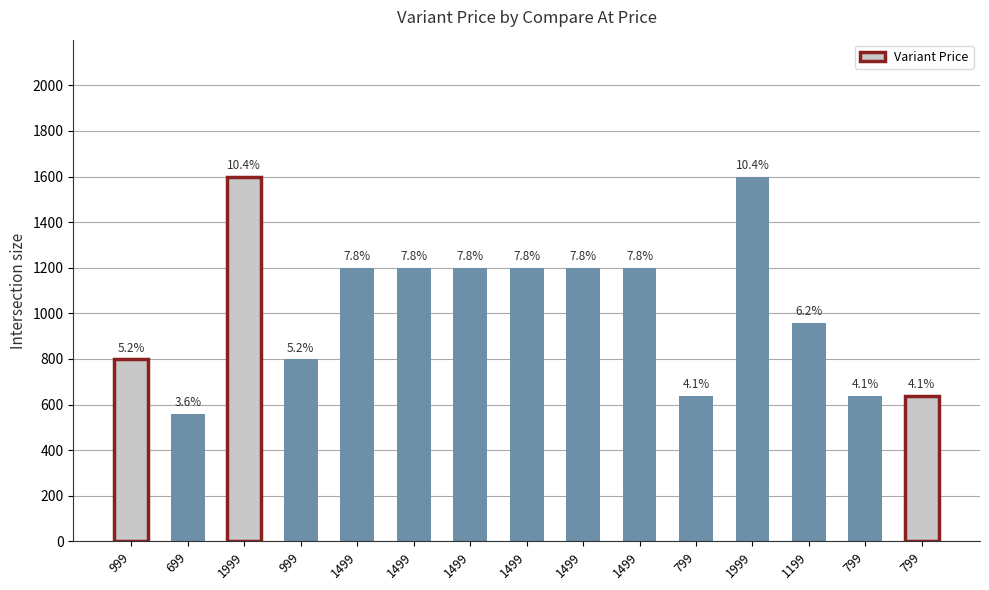

What is the greatest value displayed?

1599.2